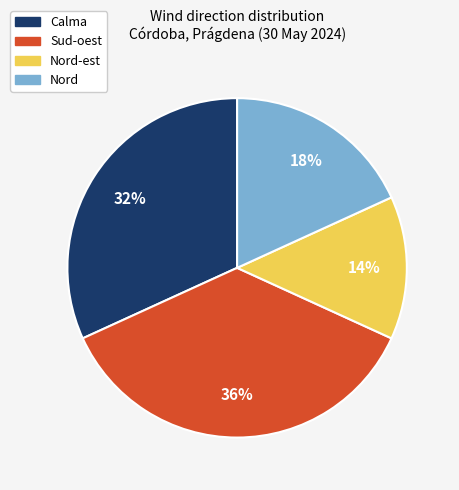

To the nearest percent, what is the average slice percentage?

25%